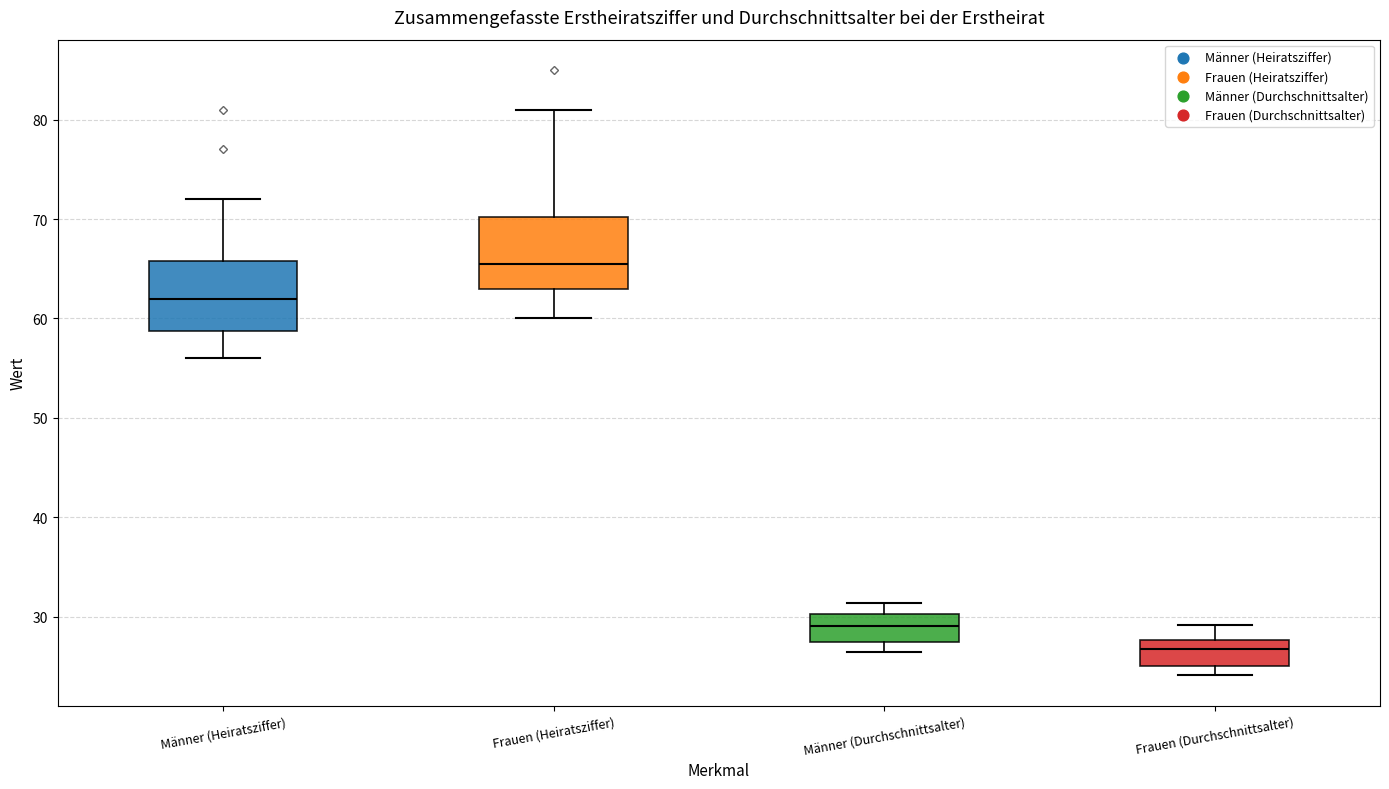

Which box's median line is the lowest?

Frauen (Durchschnittsalter)